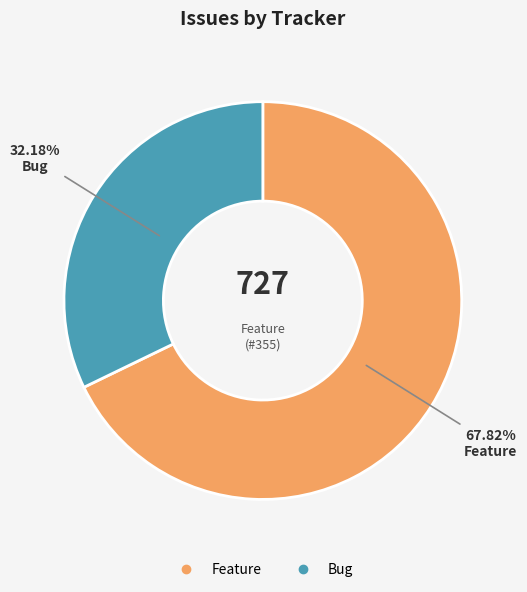

Does any single category account for the majority?

Yes